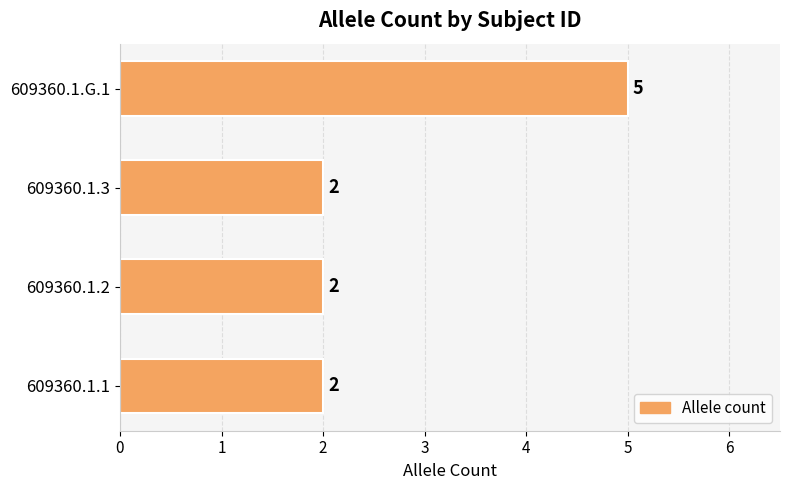

What is the ratio of the value at 609360.1.G.1 to the value at 609360.1.3?

2.5